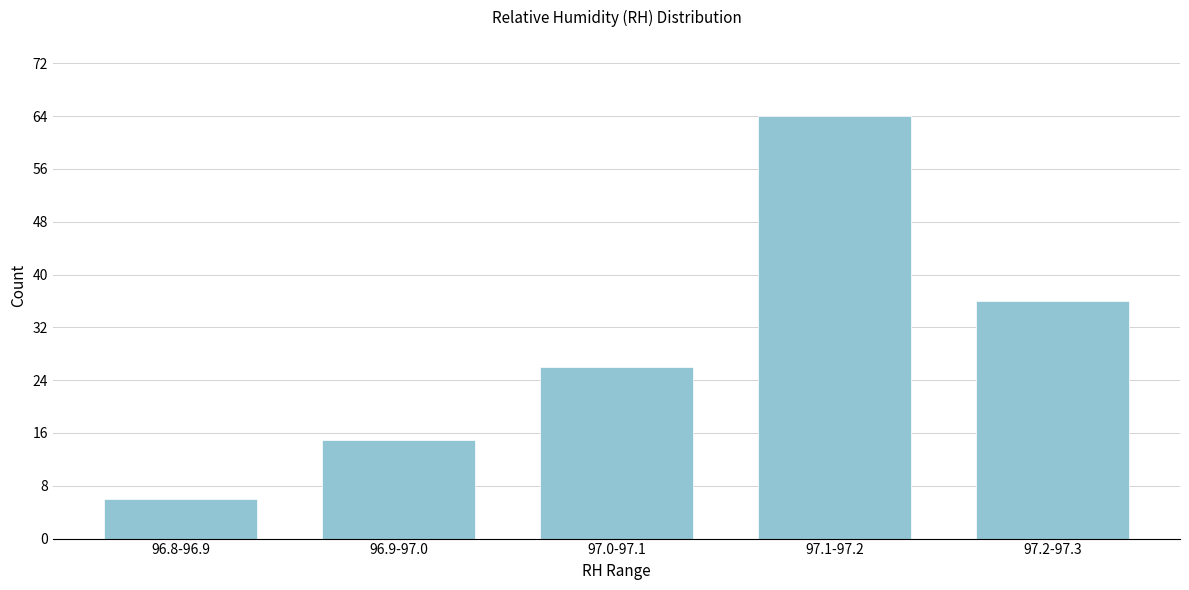

Reading left to right, what are all the values shown in this chart?

96.8-96.9=6	96.9-97.0=15	97.0-97.1=26	97.1-97.2=64	97.2-97.3=36